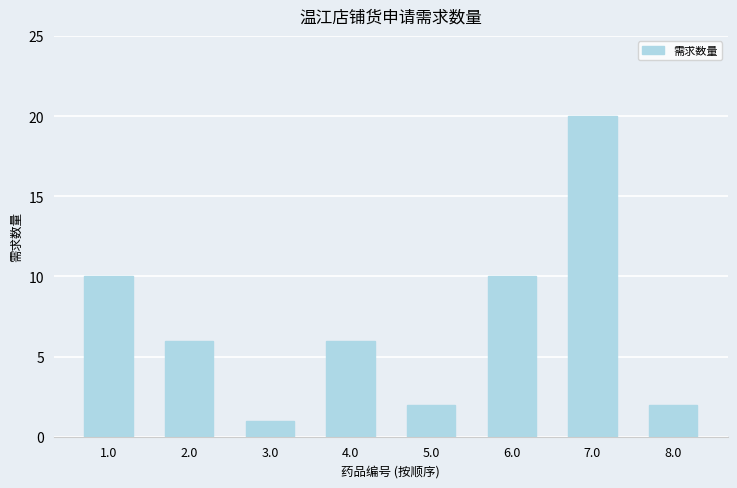

Is it true that the value at 3.0 is 1?

True